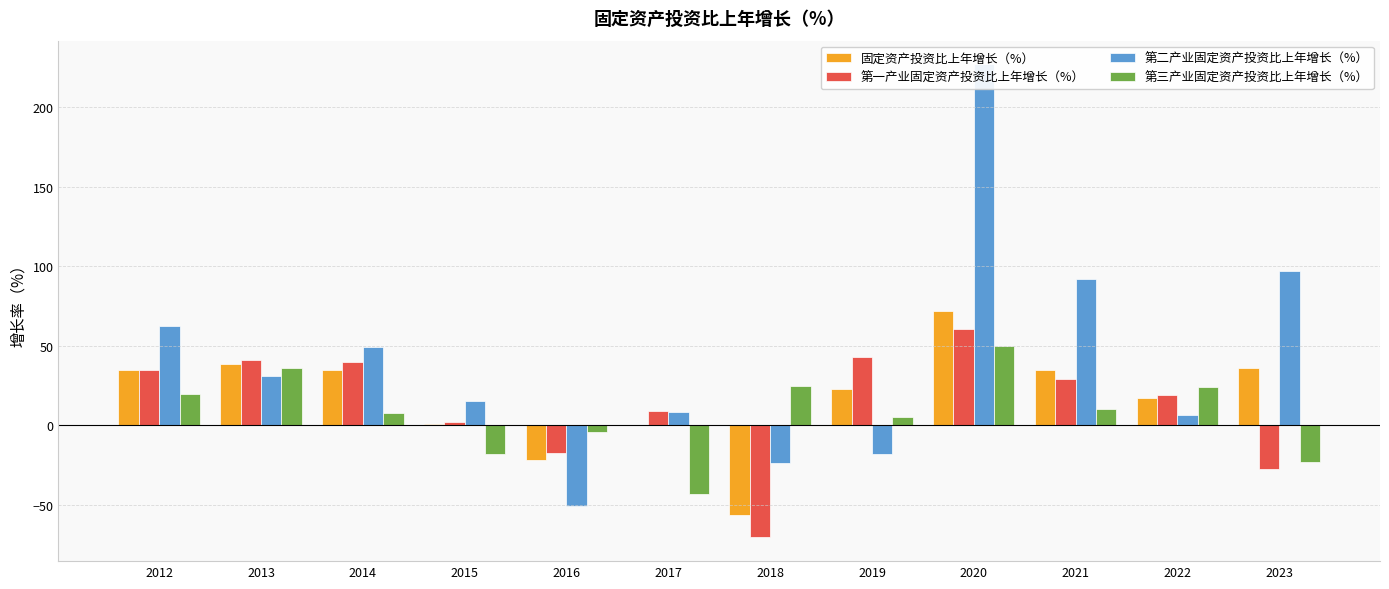

What value does the 固定资产投资比上年增长（%） series have at 2021?

35.0